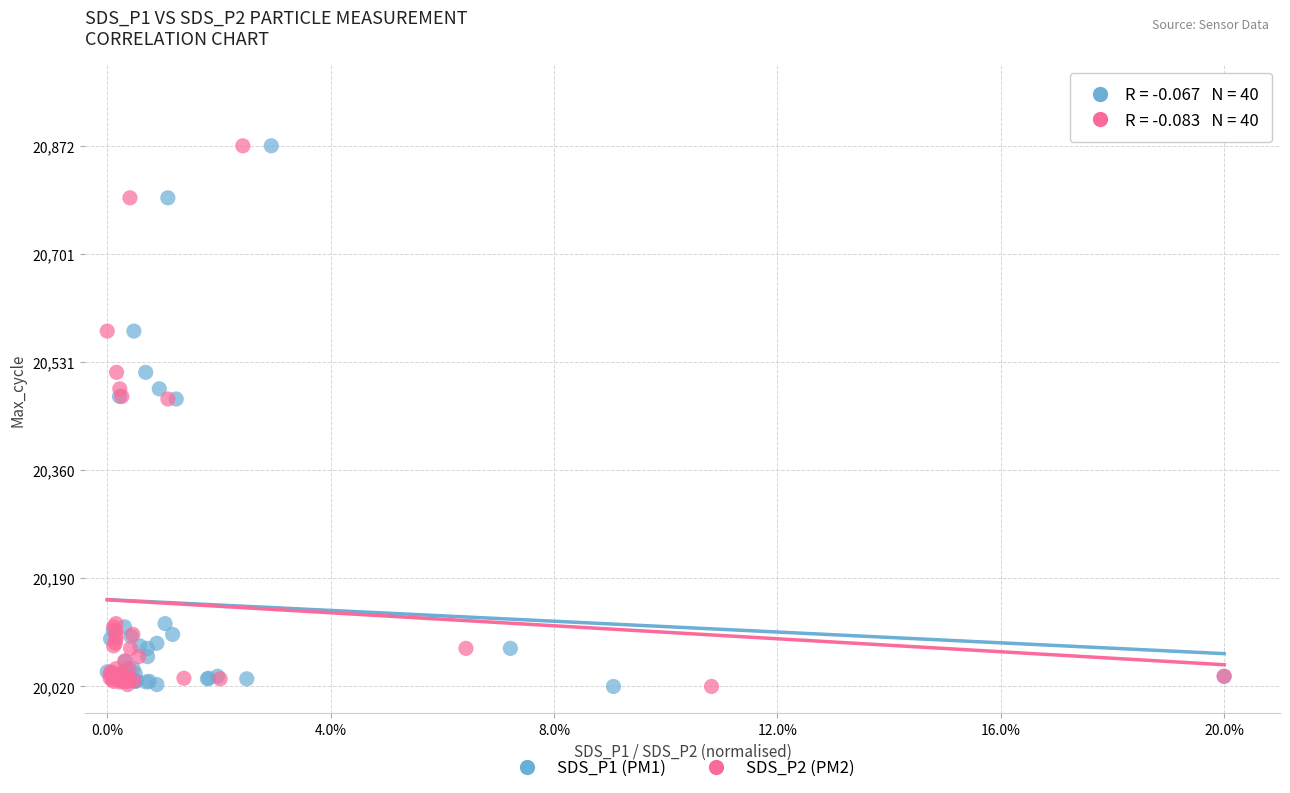

What are all the series names shown in the legend?

SDS_P1 (PM1), SDS_P2 (PM2)